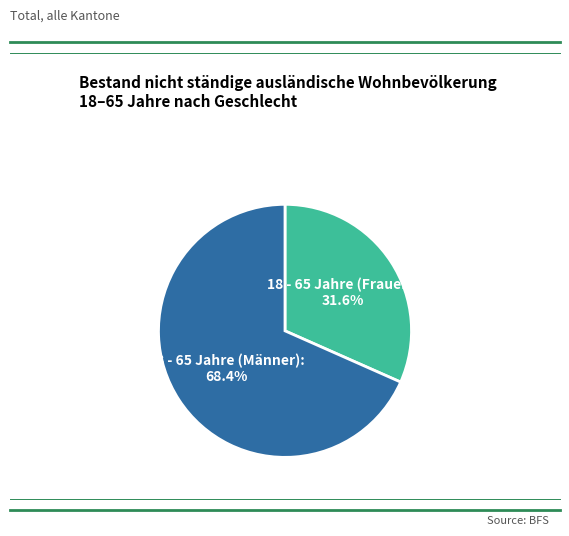

Between 18 - 65 Jahre (Männer) and 18 - 65 Jahre (Frauen), which is larger?

18 - 65 Jahre (Männer)